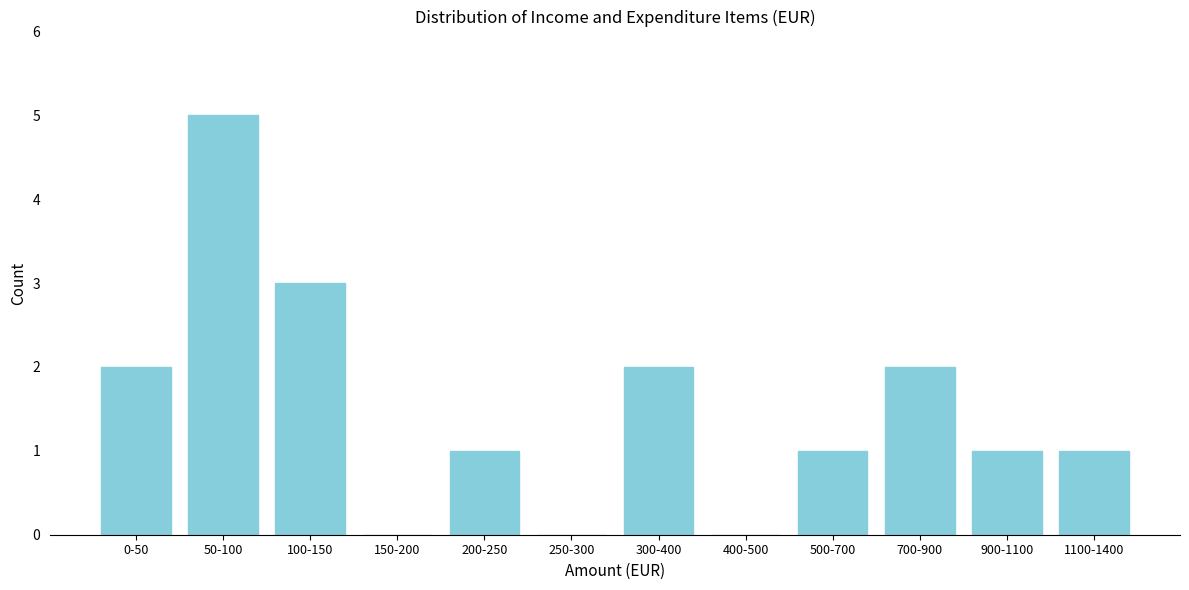

Reading right to left, transcribe all the data shown in this chart.

1100-1400=1	900-1100=1	700-900=2	500-700=1	400-500=0	300-400=2	250-300=0	200-250=1	150-200=0	100-150=3	50-100=5	0-50=2